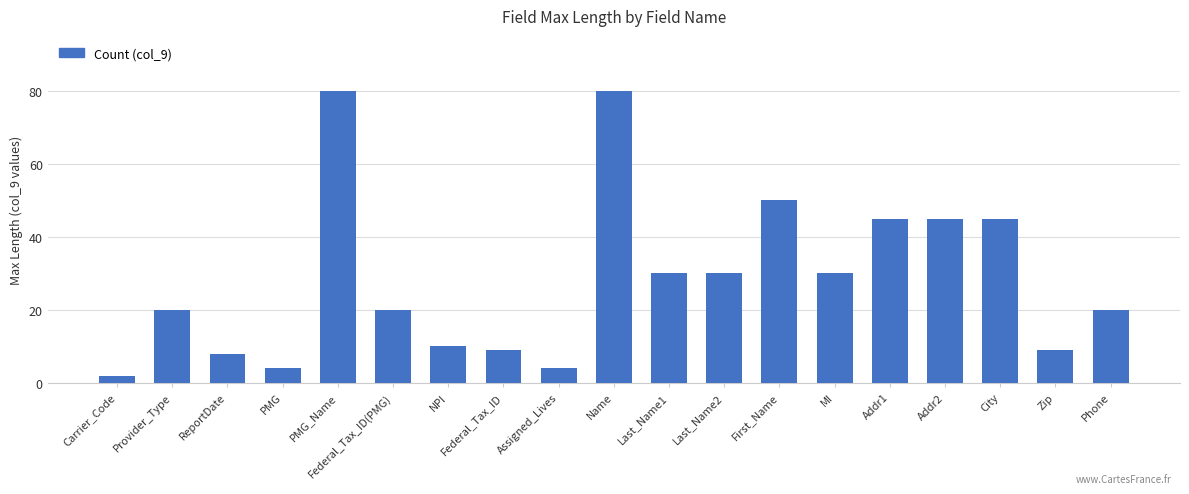

What is the difference between the maximum and minimum values?

78